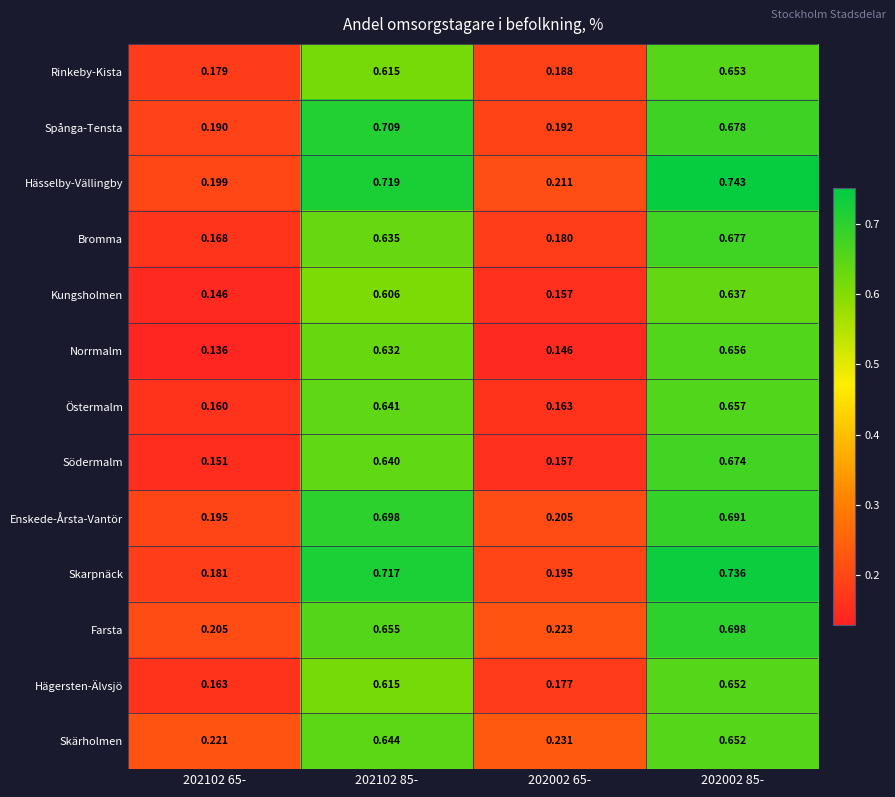

Is the value of Hässelby-Vällingby at 202102 65- greater than the value of Bromma at 202102 85-?

No